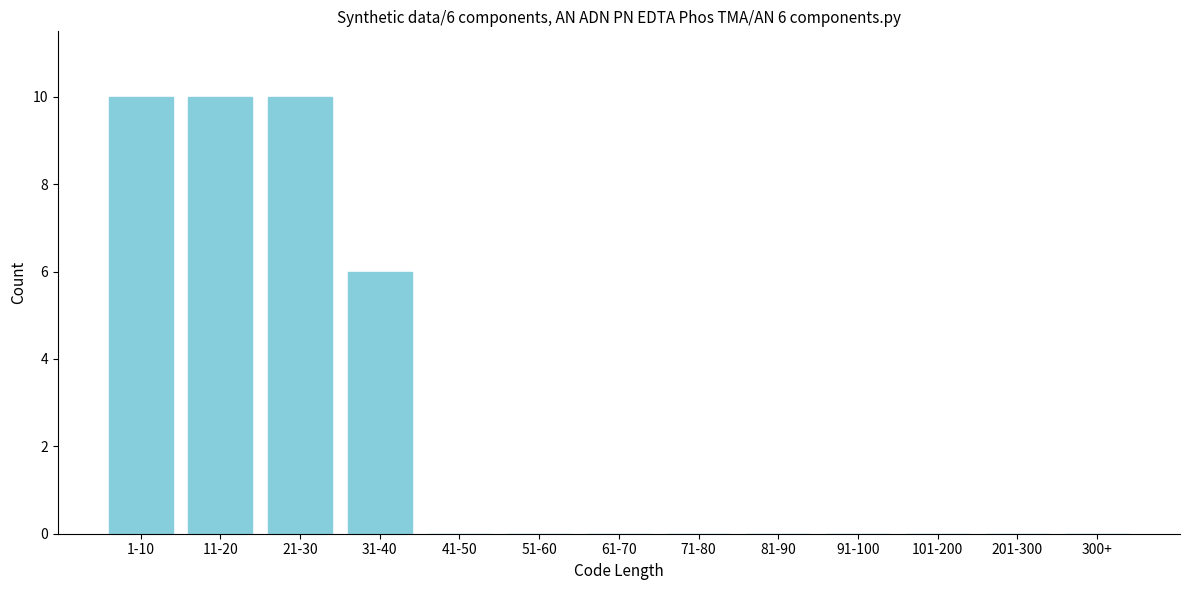

Reading right to left, extract all data points from this chart.

300+=0	201-300=0	101-200=0	91-100=0	81-90=0	71-80=0	61-70=0	51-60=0	41-50=0	31-40=6	21-30=10	11-20=10	1-10=10